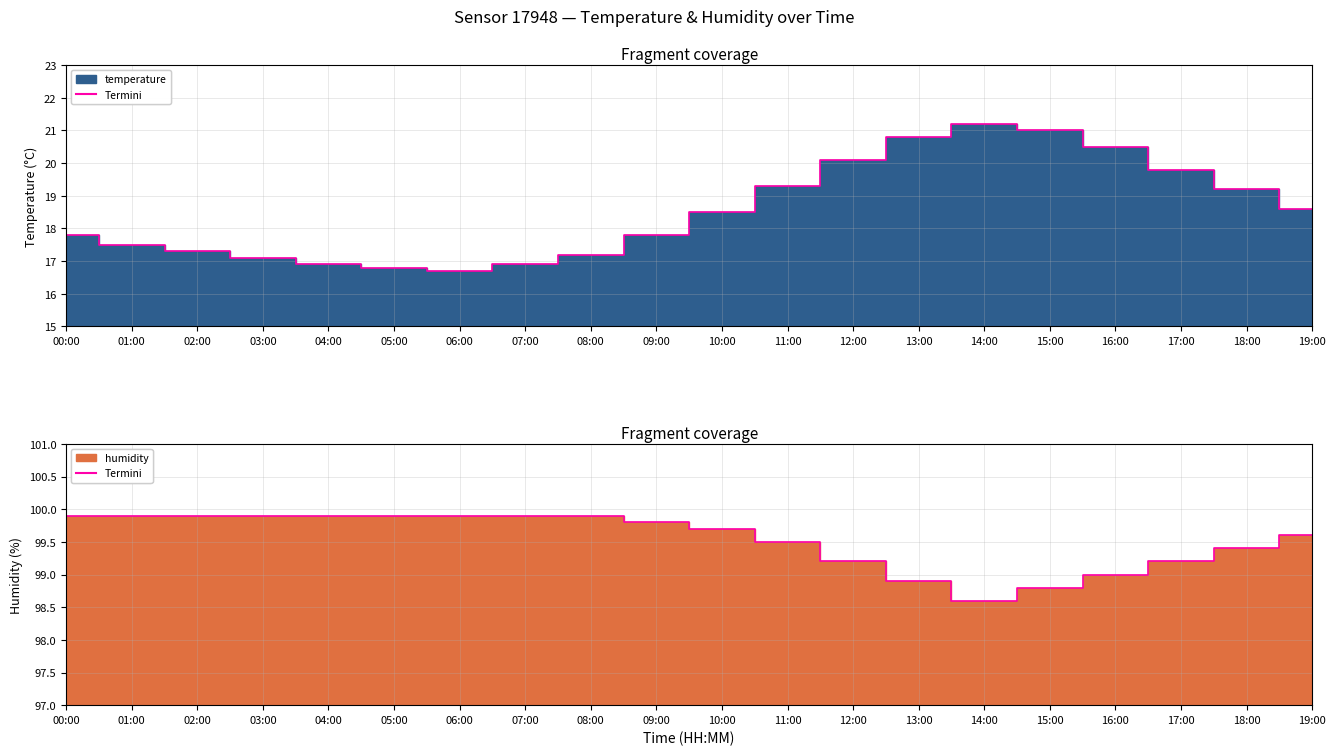

What is the sum of all values?

1990.8